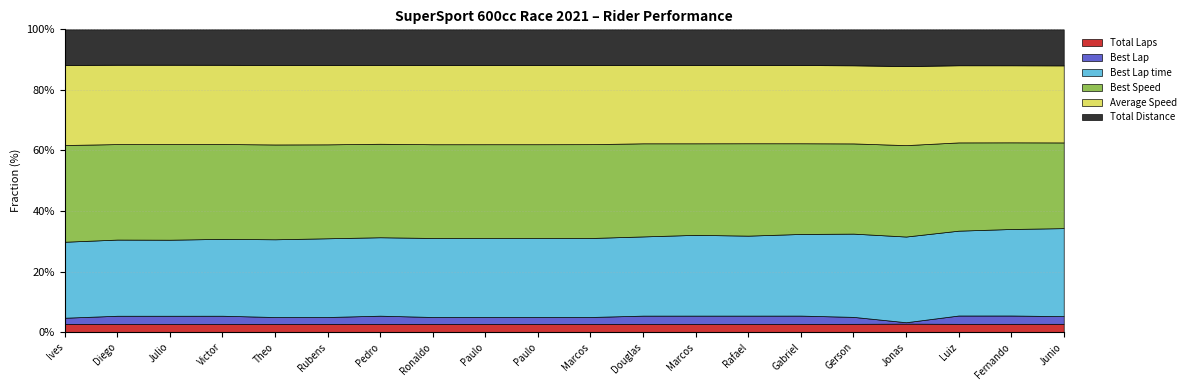

The Best Lap time series shows 61.6 at Paulo Joe King. True or false?

False